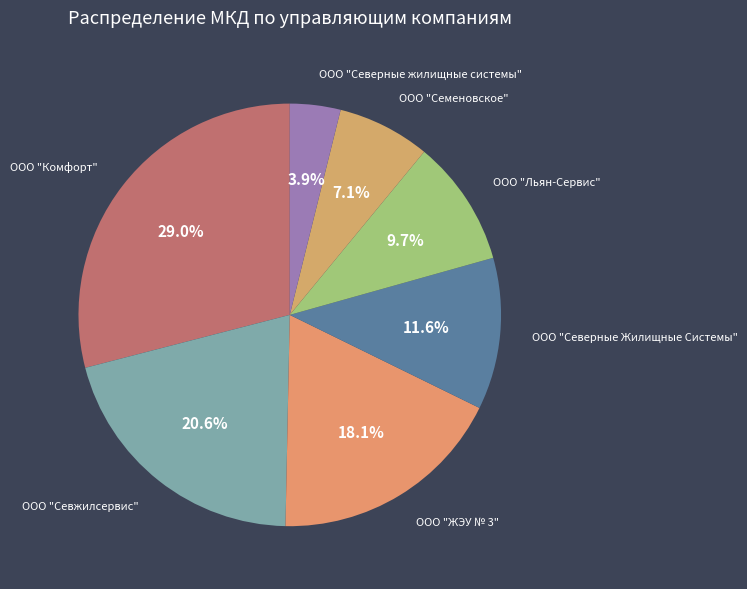

What percentage do ООО "ЖЭУ № 3" and ООО "Комфорт" together represent?

47.1%